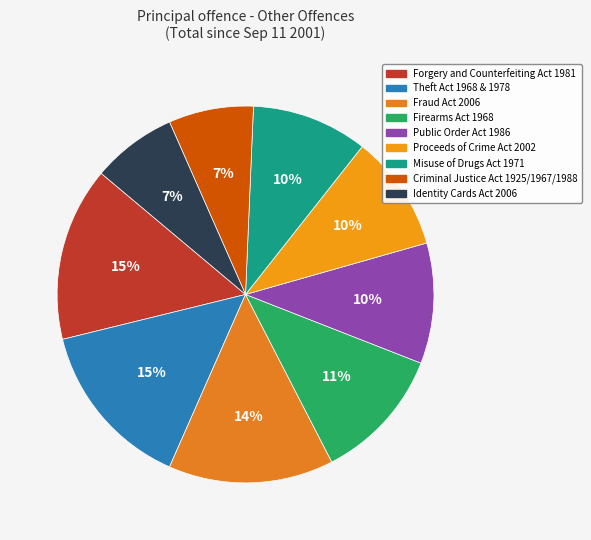

What is the total percentage of Fraud Act 2006 and Identity Cards Act 2006?

21.5%